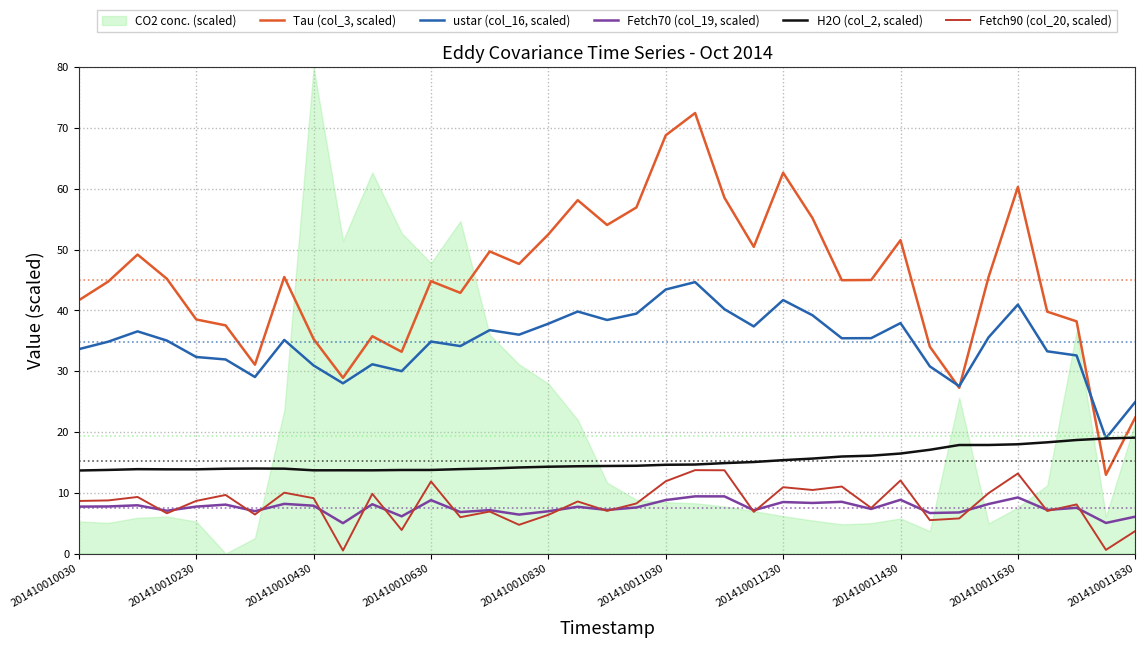

How many data points does each series have?

37